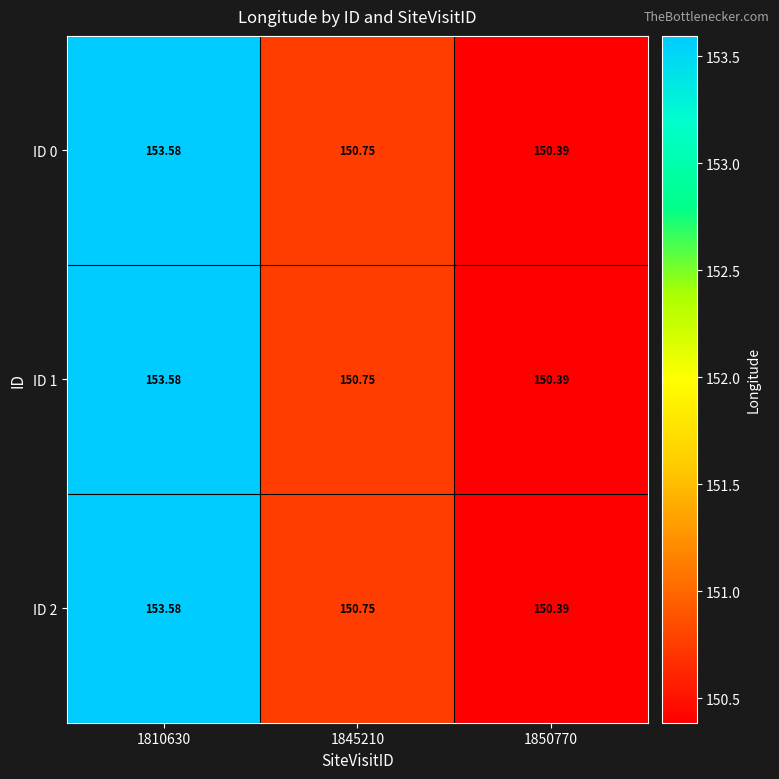

Is the value of ID 1 at 1845210 greater than the value of ID 0 at 1850770?

Yes